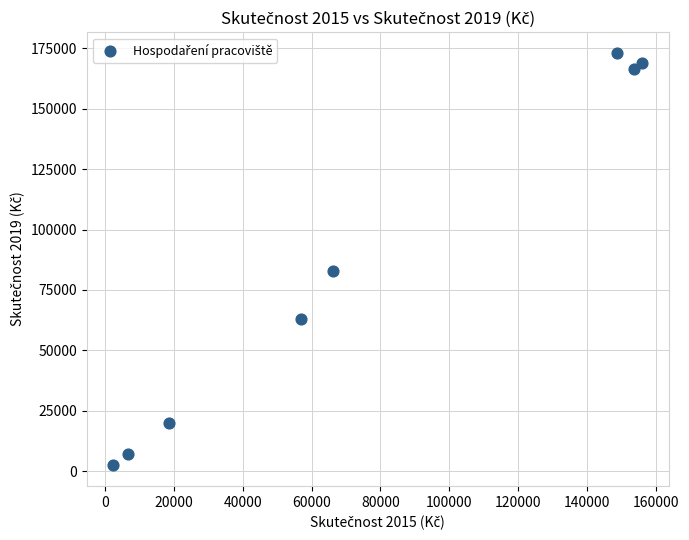

What Y value in the scatter plot is closest to 87742?

82971.8